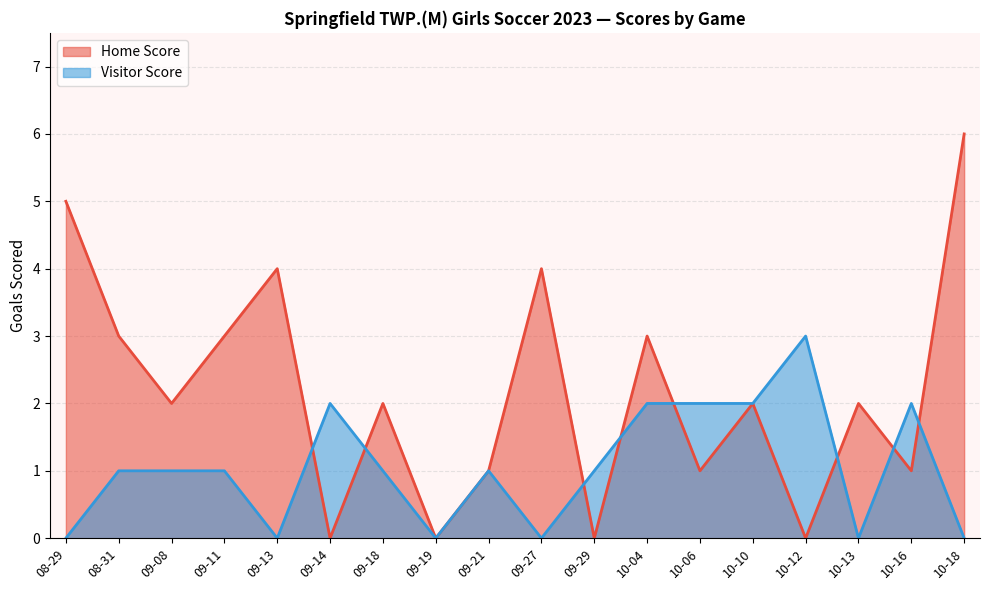

Reading left to right, transcribe all the data shown in this chart.

Home Score: 5	3	2	3	4	0	2	0	1	4	0	3	1	2	0	2	1	6
Visitor Score: 0	1	1	1	0	2	1	0	1	0	1	2	2	2	3	0	2	0